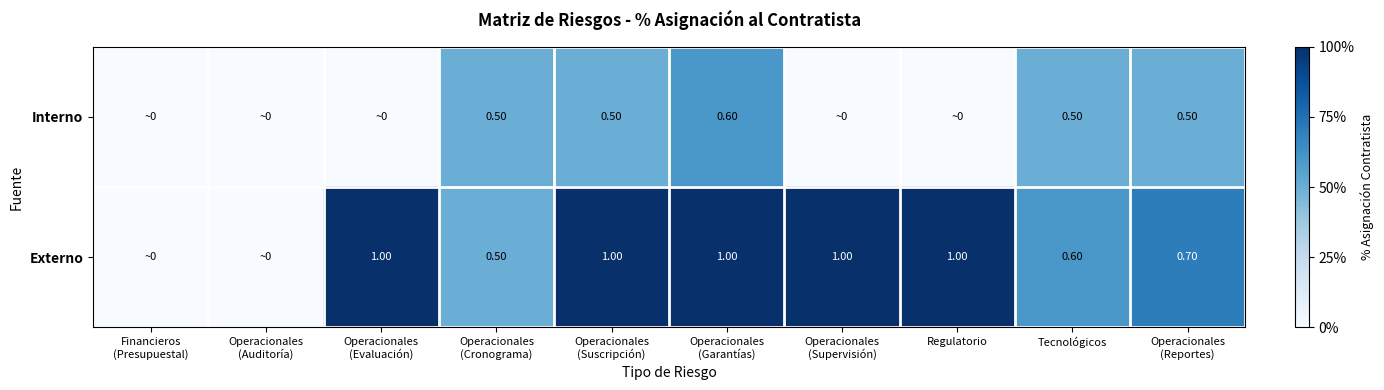

Between Operacionales
(Garantías) and Regulatorio, which is larger?

Operacionales
(Garantías)